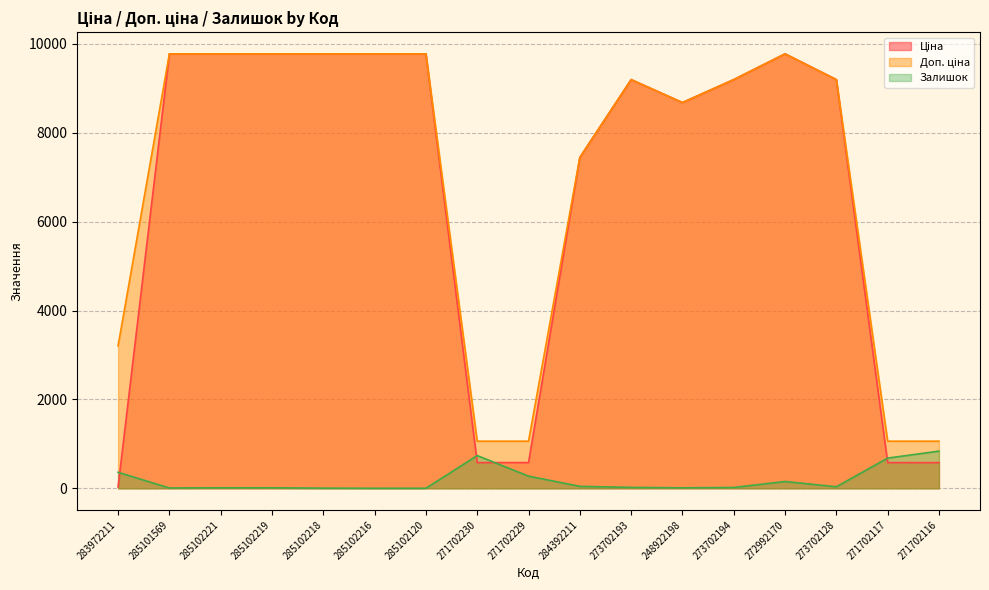

The value of Доп. ціна at 271702230 is 227.7. True or false?

False